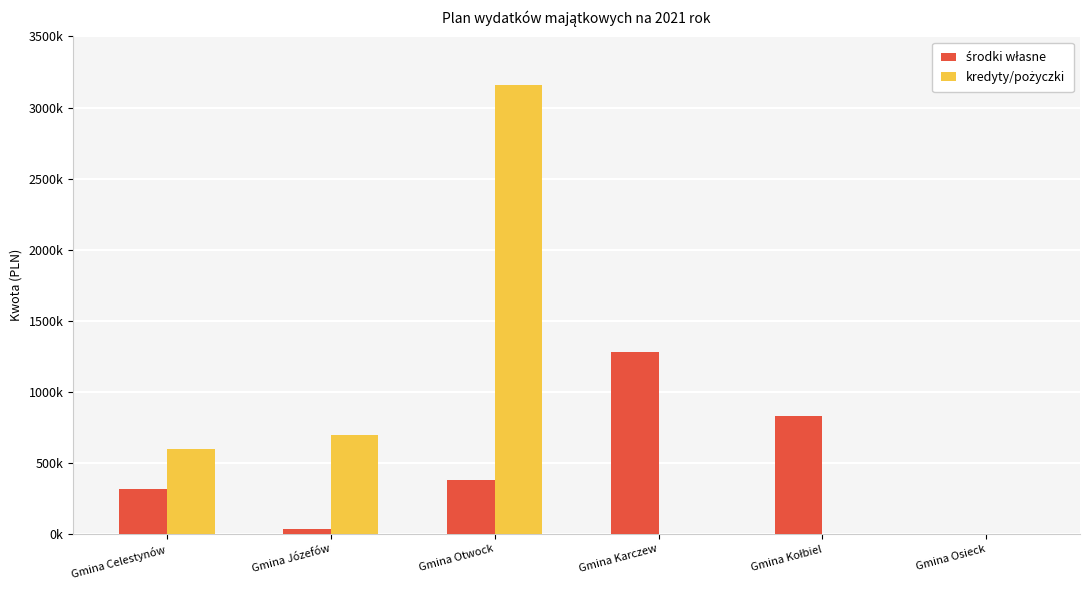

What are all the series names shown in the legend?

środki własne, kredyty/pożyczki